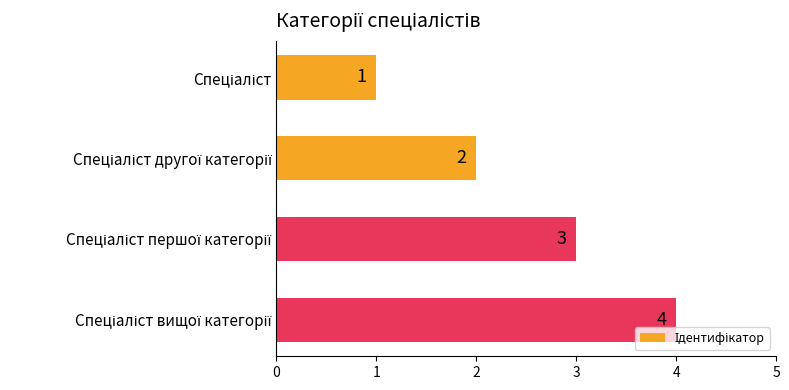

Are the bars grouped side by side (vs. stacked)?

No